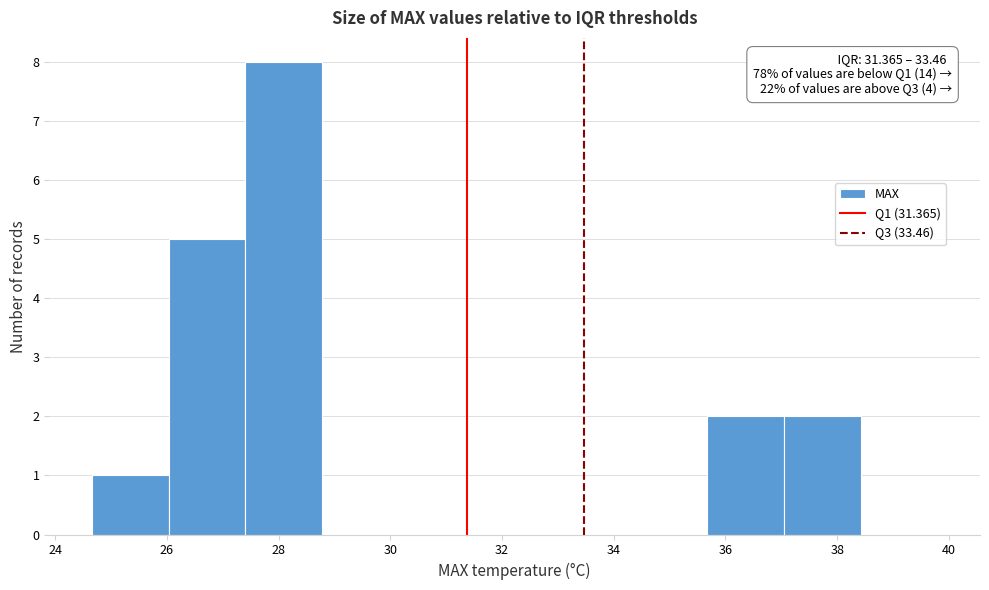

Over which range of the x-axis is the bar tallest?

27.4 to 28.8